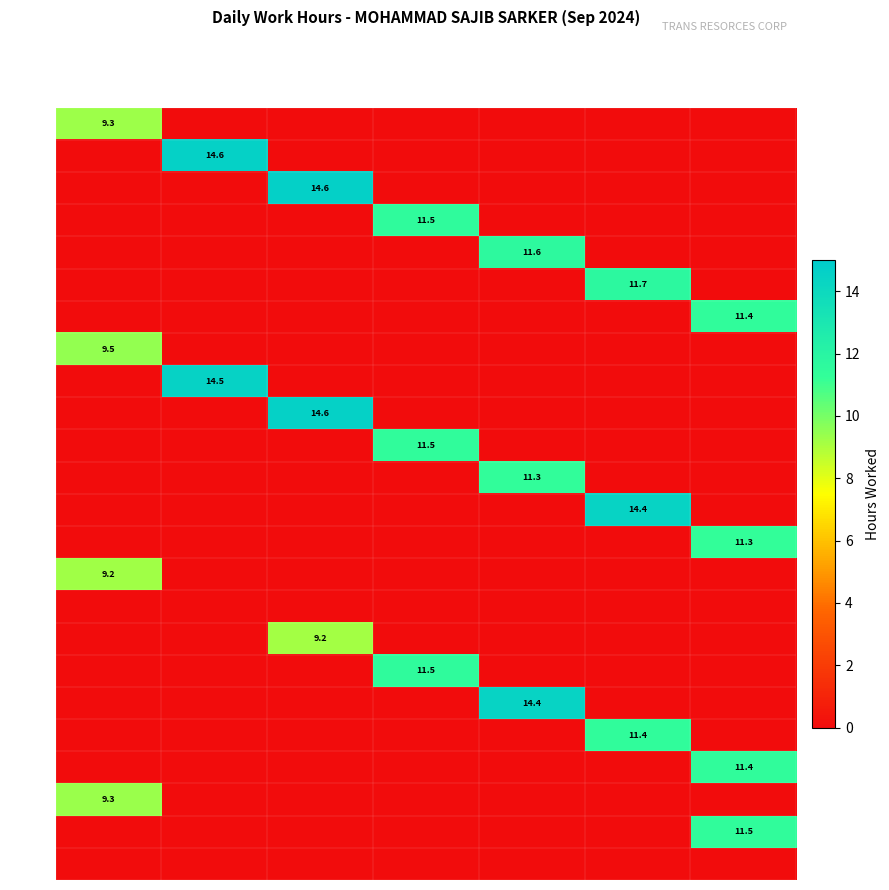

The value of 6 at Fri is 11.7. True or false?

True